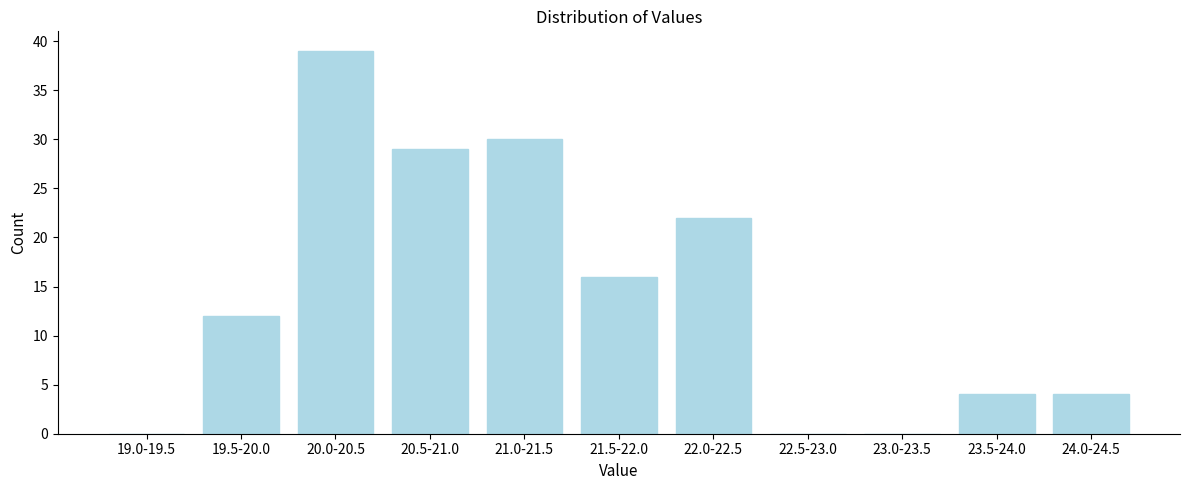

Reading left to right, list all the values displayed in this chart.

19.0-19.5=0	19.5-20.0=12	20.0-20.5=39	20.5-21.0=29	21.0-21.5=30	21.5-22.0=16	22.0-22.5=22	22.5-23.0=0	23.0-23.5=0	23.5-24.0=4	24.0-24.5=4